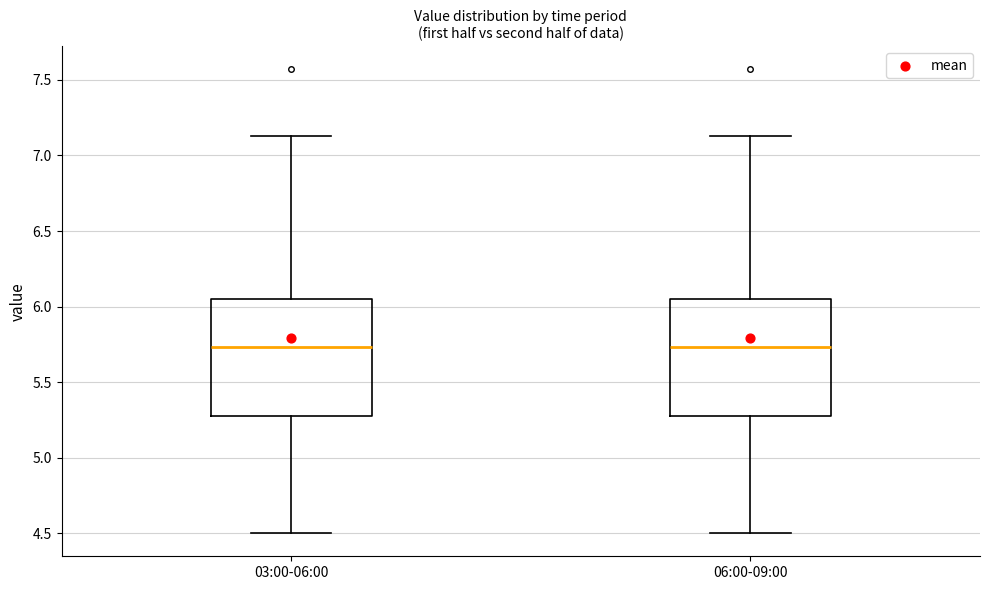

Reading left to right, transcribe this box plot: for each box, give where its median line is, the range the box spans, and where its two whiskers end, as read against the y-axis. The values are not printed on the chart, so give them approximately, as read against the axis.

03:00-06:00: median 5.75, box 5.30 to 6.05, whiskers 4.50 to 7.15
06:00-09:00: median 5.75, box 5.30 to 6.05, whiskers 4.50 to 7.15